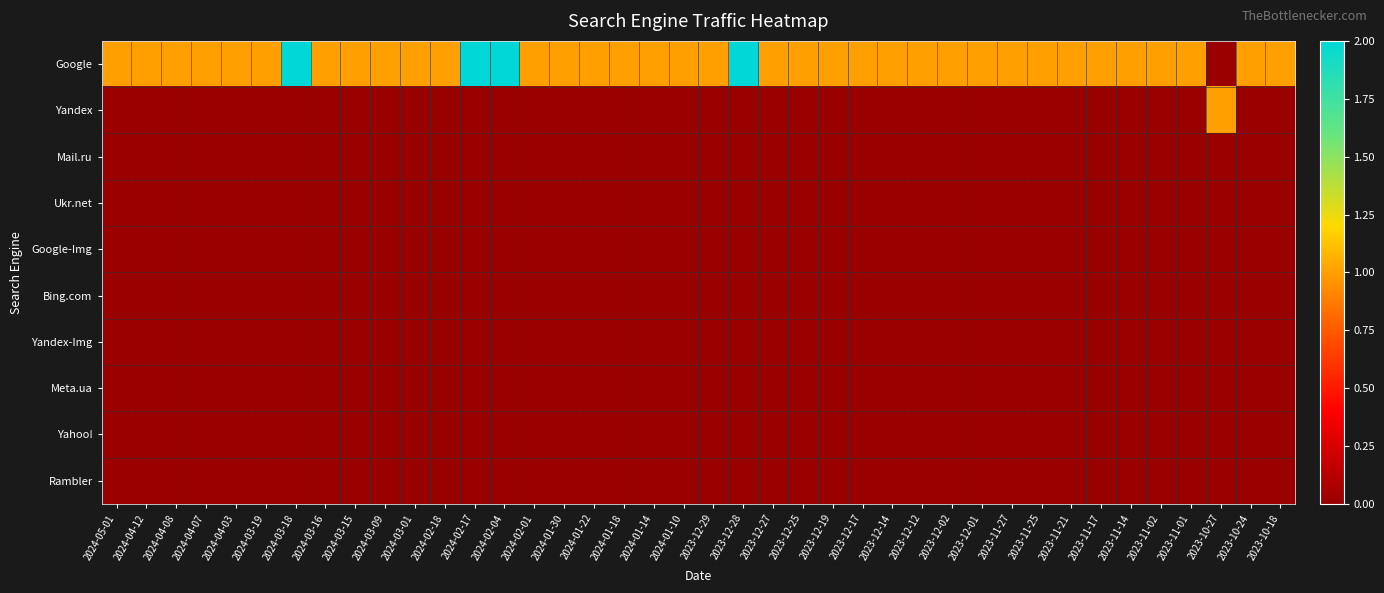

How many categories are shown in the chart?

40